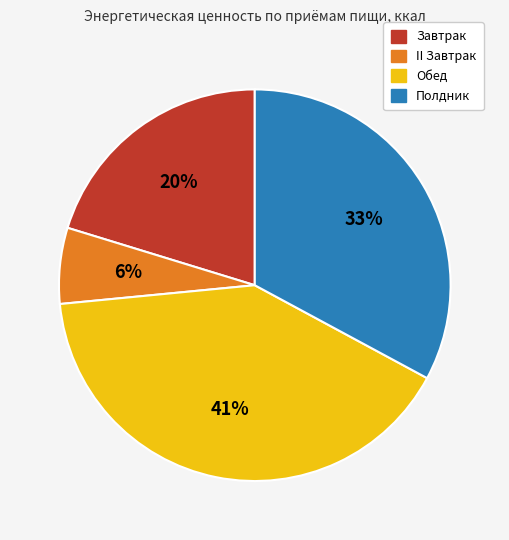

Approximately how many times larger is the value at Завтрак compared to Полдник?

0.6